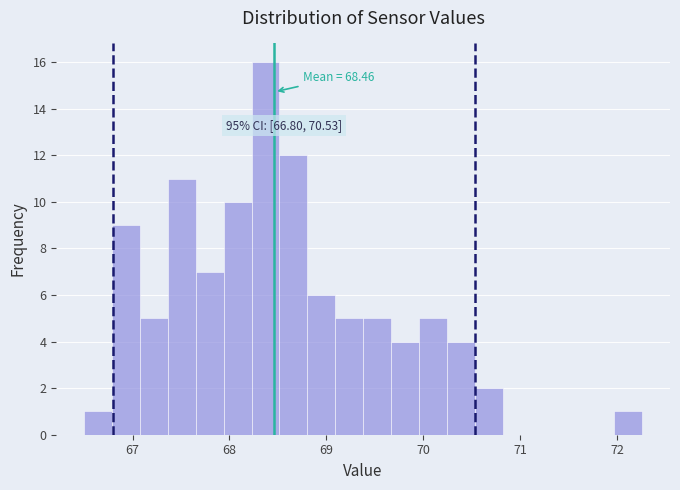

Around what value on the x-axis is the tallest bar? Give the approximate position of its centre, as read against the axis.

68.4